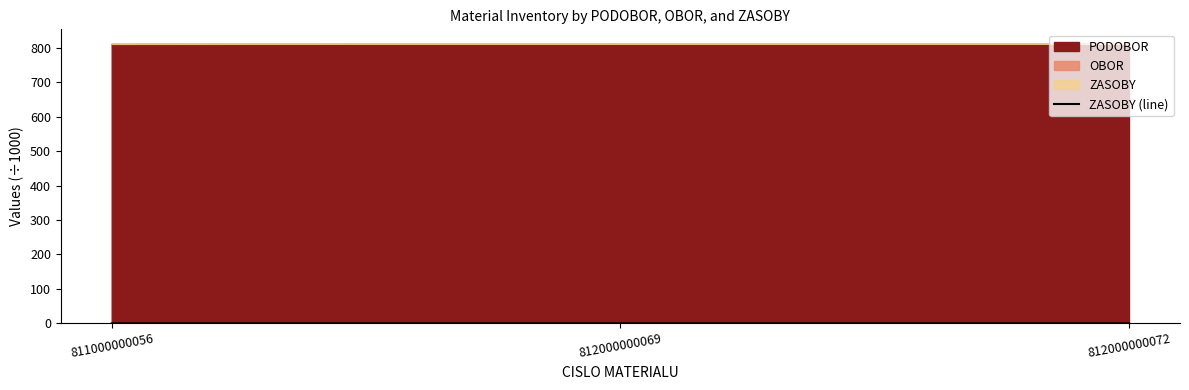

The value of ZASOBY (line) at 812000000069 is 0.0. True or false?

True